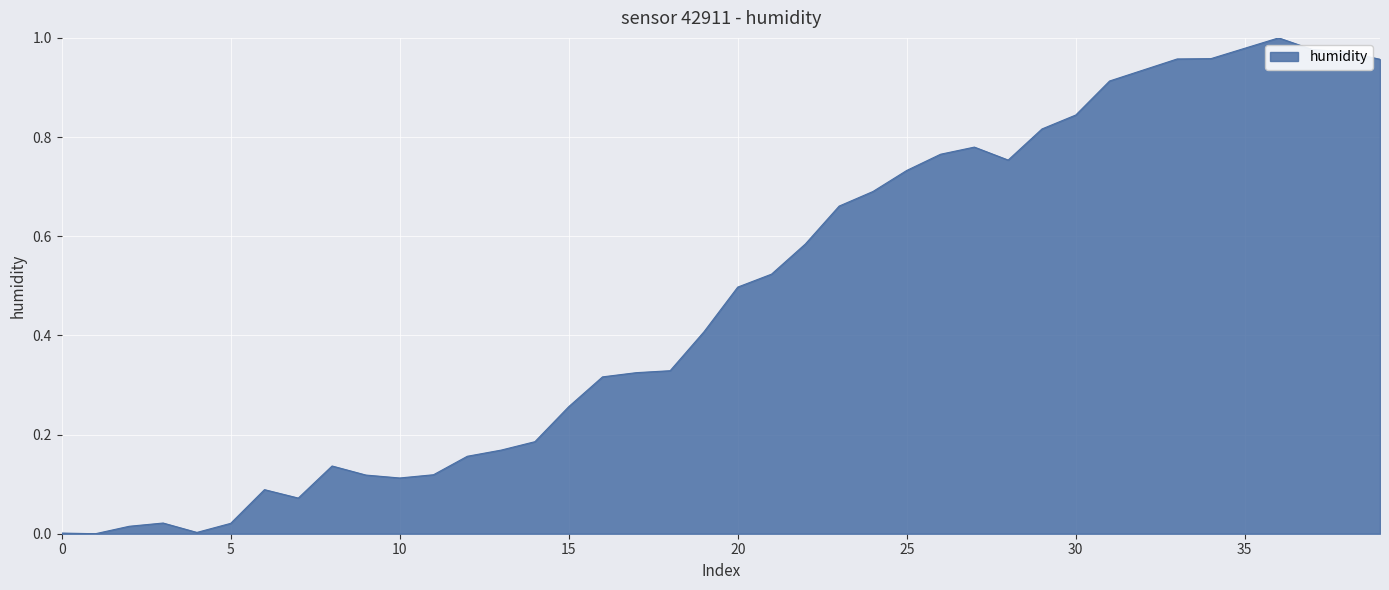

How many lines are shown in the chart?

1